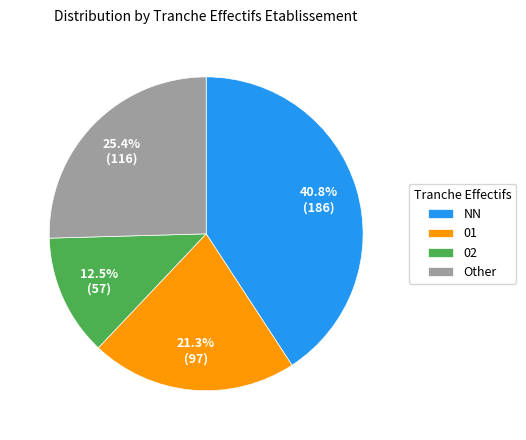

The NN slice represents 41% of the pie. True or false?

True